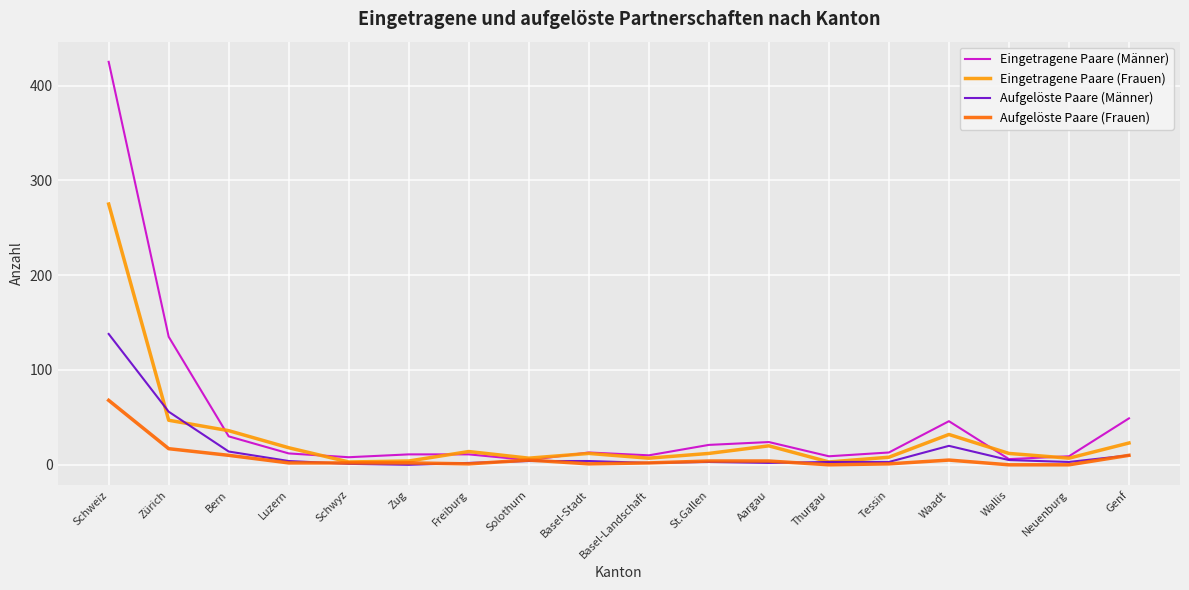

Where is Aufgelöste Paare (Männer) nearest to the value 69?

Zürich